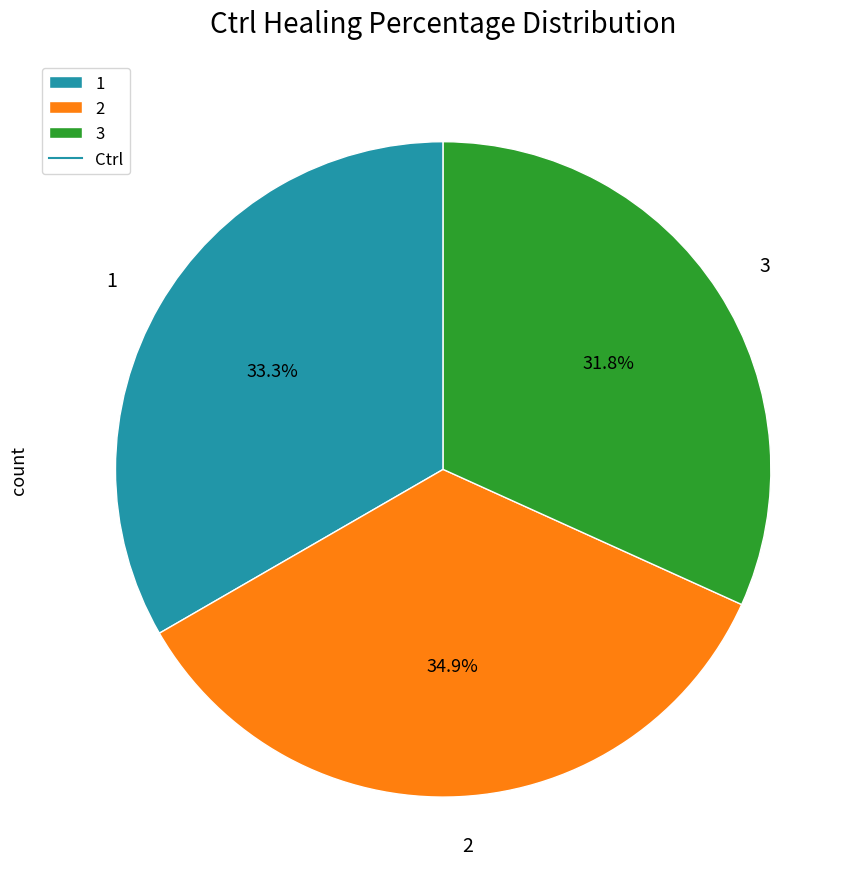

Is it true that 1 is 40% of the pie?

False